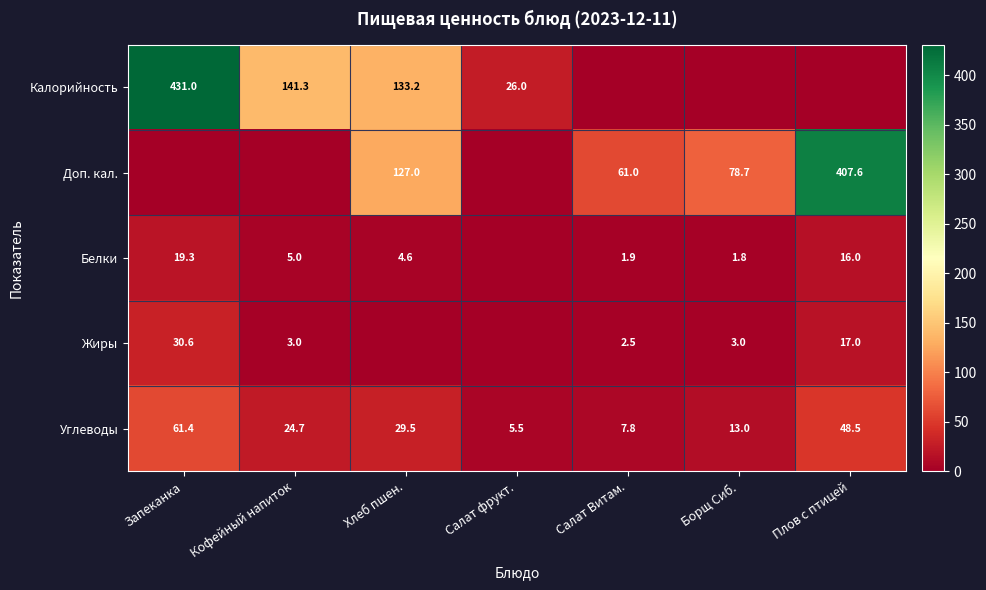

What is the average value of the Углеводы series?

27.2